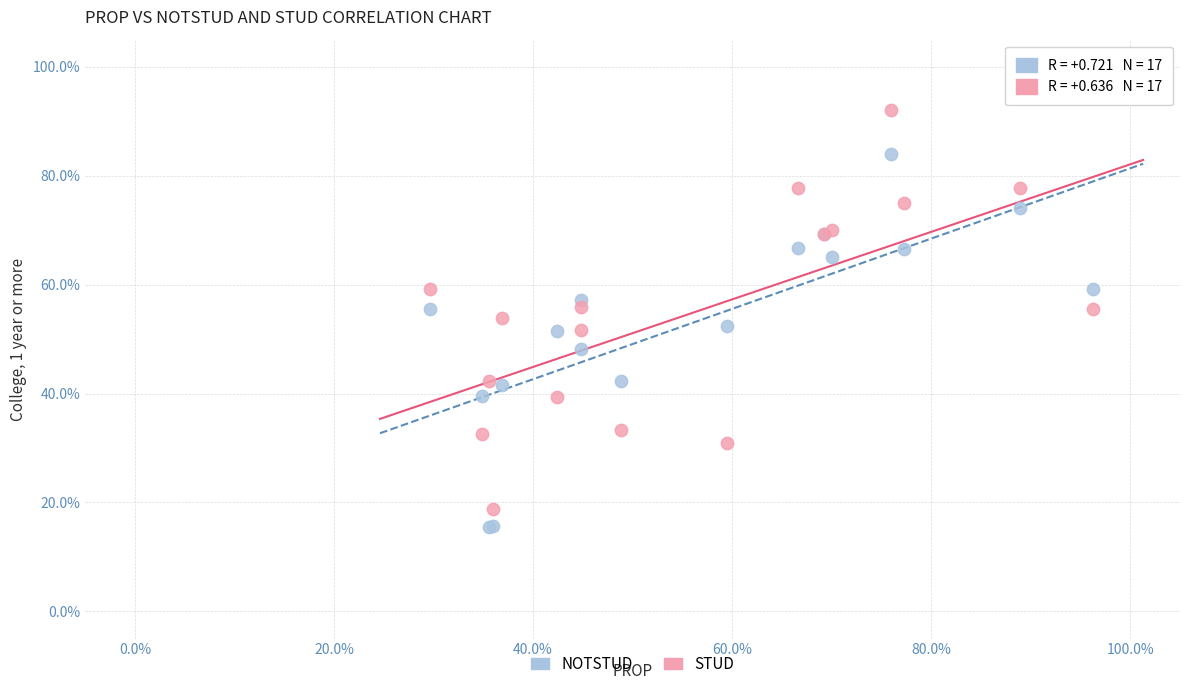

Which series reaches the maximum Y coordinate?

STUD